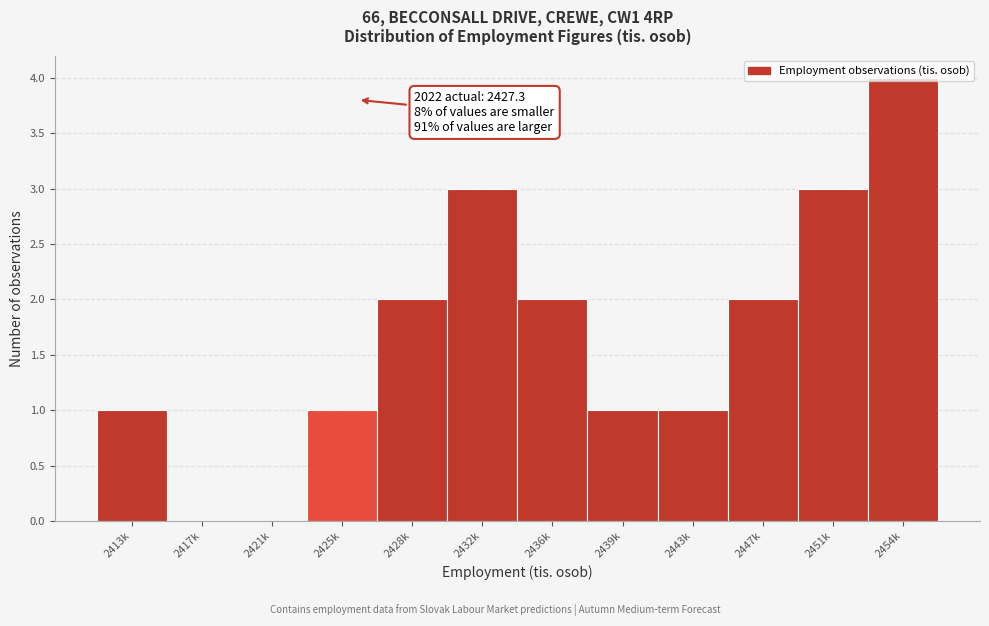

Is it true that the value at 2432k is 5?

False